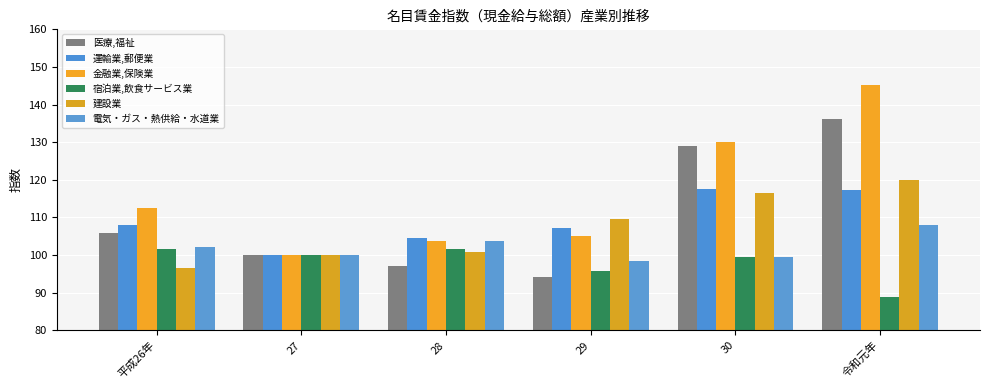

Which series has the largest total across all categories?

金融業,保険業